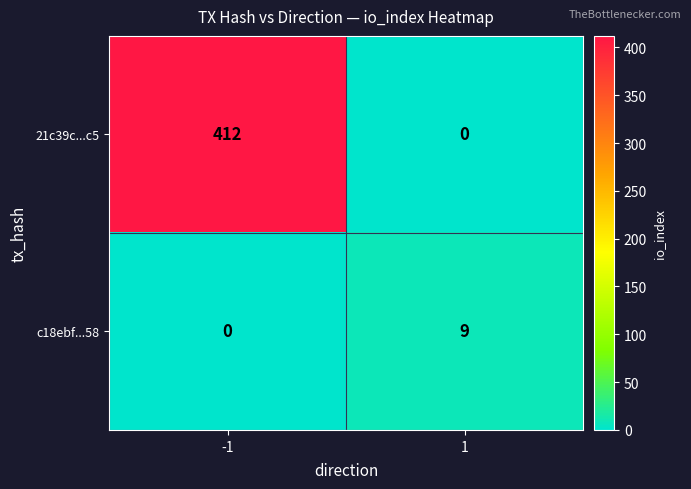

What is the total value across all series at -1?

412